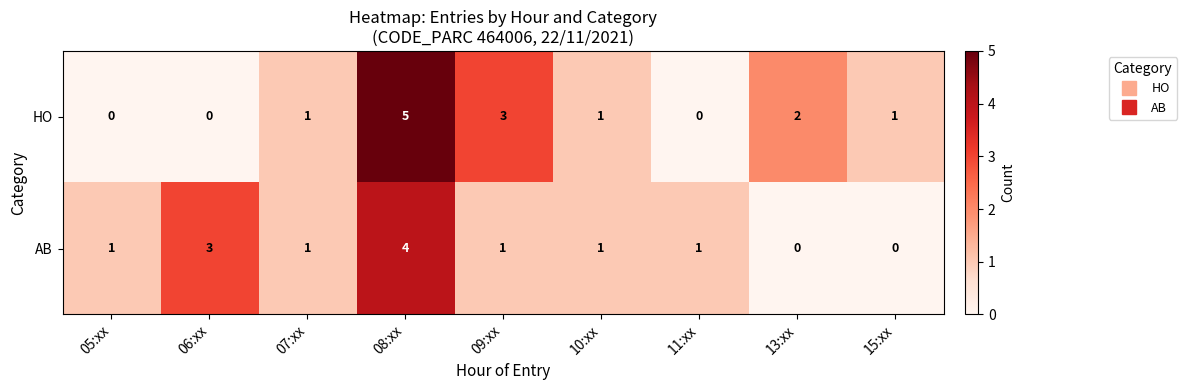

At 05:xx, list the series in order from largest to smallest.

AB, HO